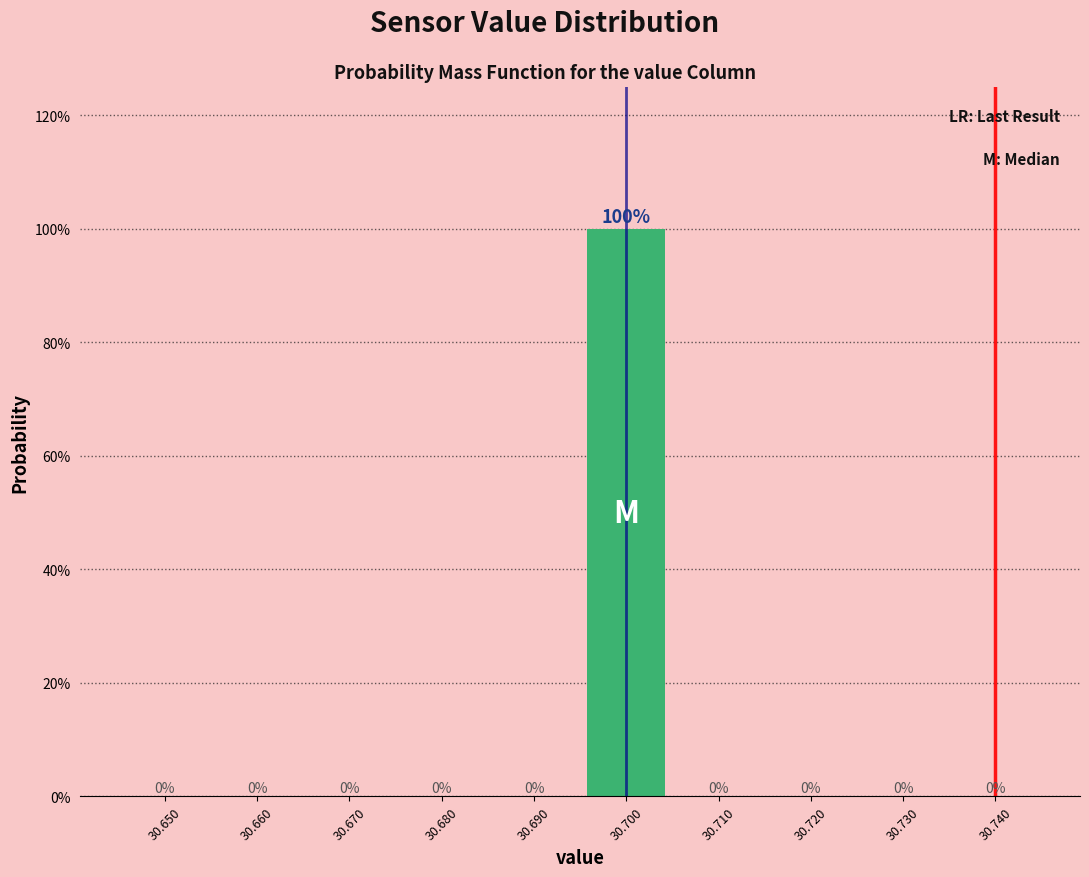

Reading left to right, extract all data points from this chart.

30.650=0	30.660=0	30.670=0	30.680=0	30.690=0	30.700=100	30.710=0	30.720=0	30.730=0	30.740=0